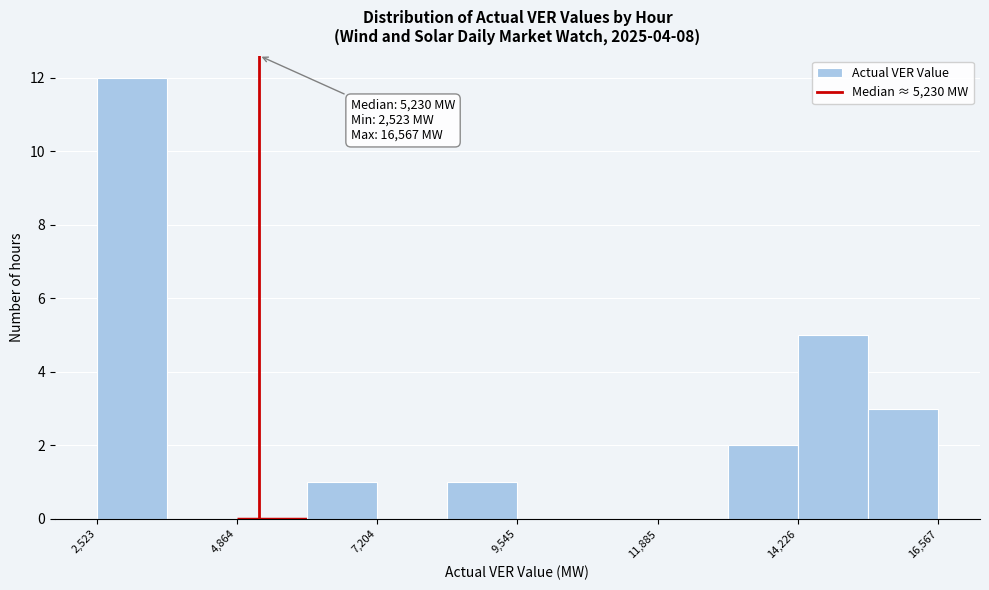

Read against the x-axis, roughly where is the centre of the tallest bar?

3000